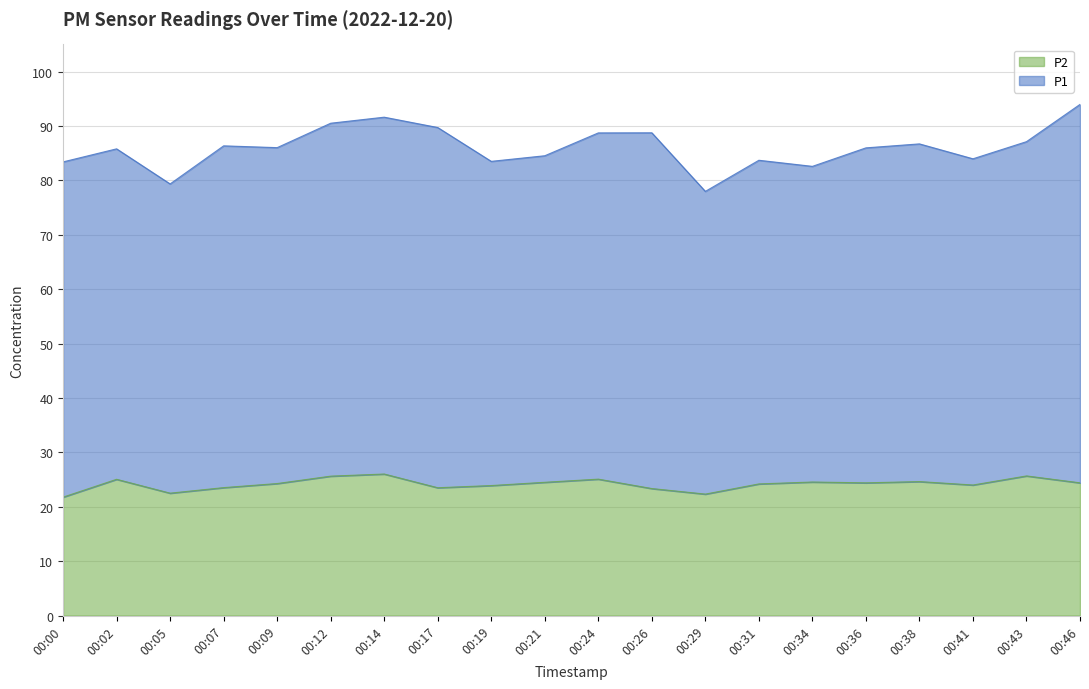

Does the chart display data point markers on the line(s)?

No